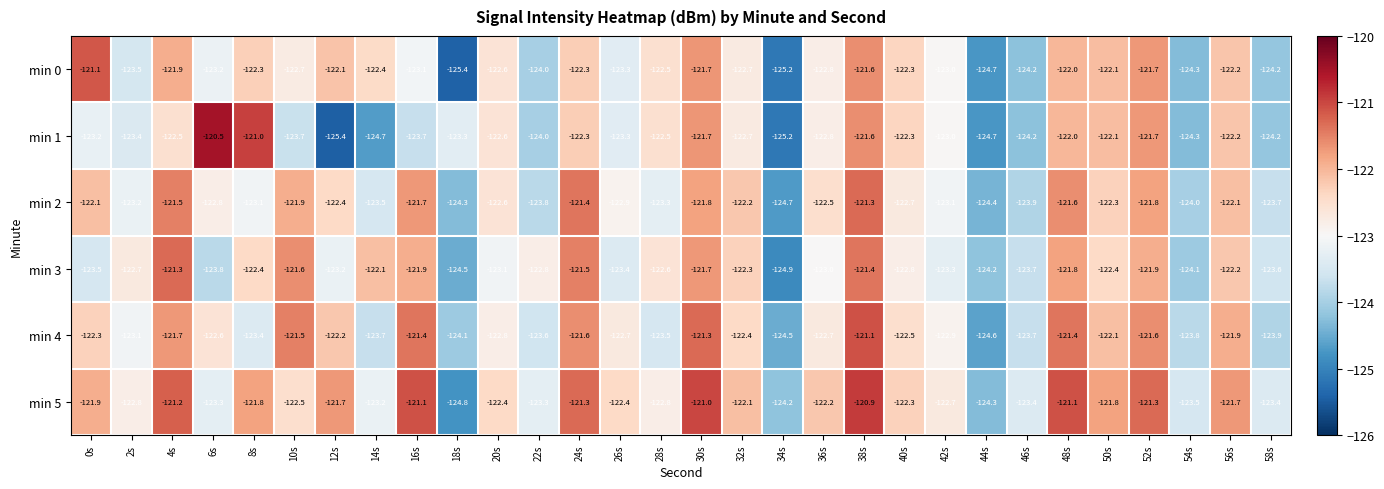

At which label does min 3 first exceed -122?

4s